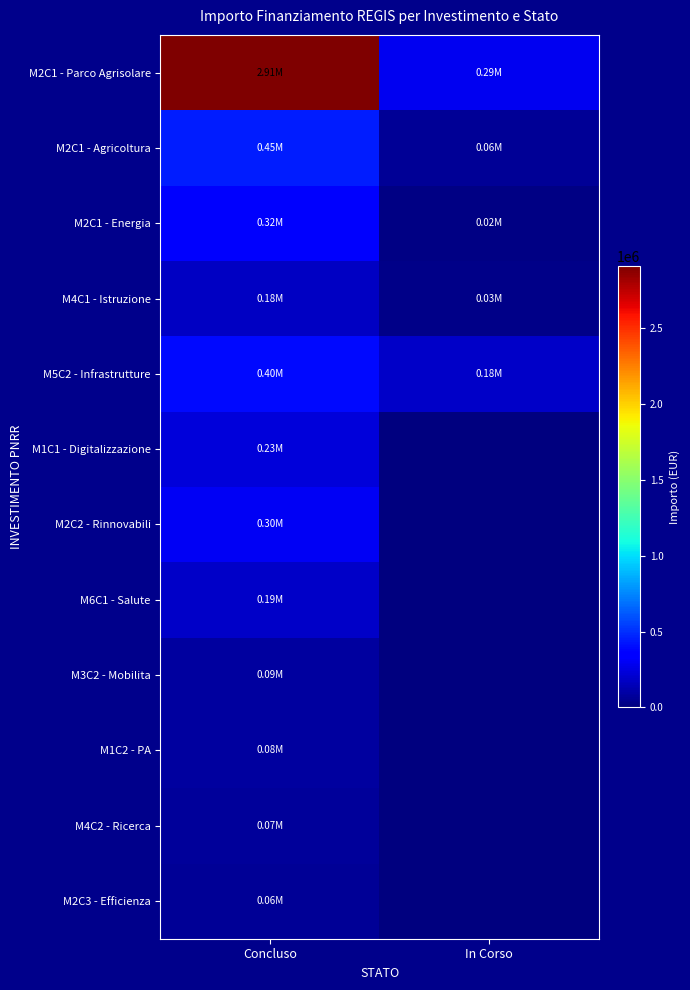

At In Corso, list the series in order from largest to smallest.

M2C1 - Parco Agrisolare, M5C2 - Infrastrutture, M2C1 - Agricoltura, M4C1 - Istruzione, M2C1 - Energia, M1C1 - Digitalizzazione, M2C2 - Rinnovabili, M6C1 - Salute, M3C2 - Mobilita, M1C2 - PA, M4C2 - Ricerca, M2C3 - Efficienza